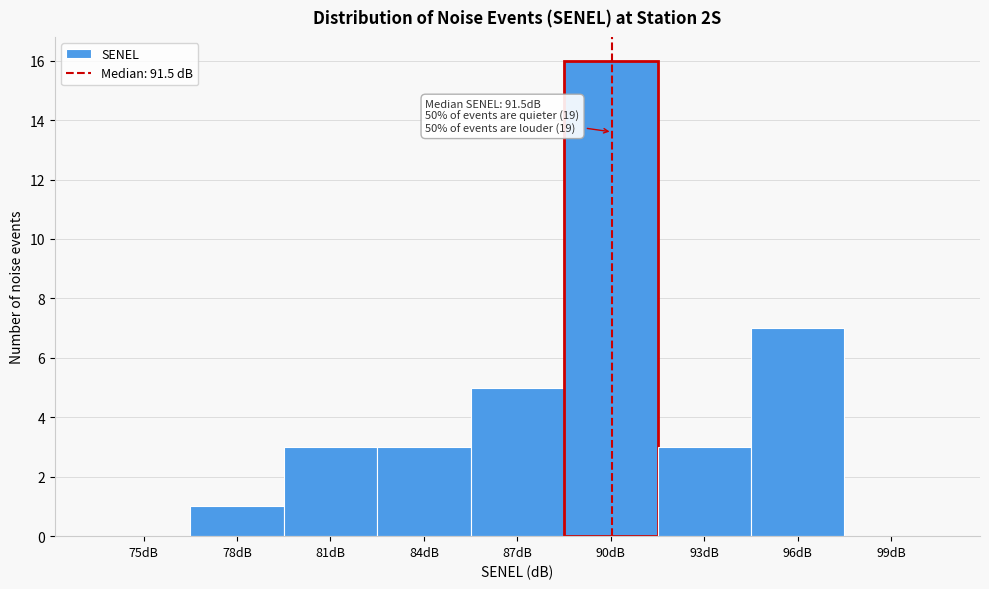

Reading left to right, transcribe all the data shown in this chart.

75dB=0	78dB=1	81dB=3	84dB=3	87dB=5	90dB=16	93dB=3	96dB=7	99dB=0